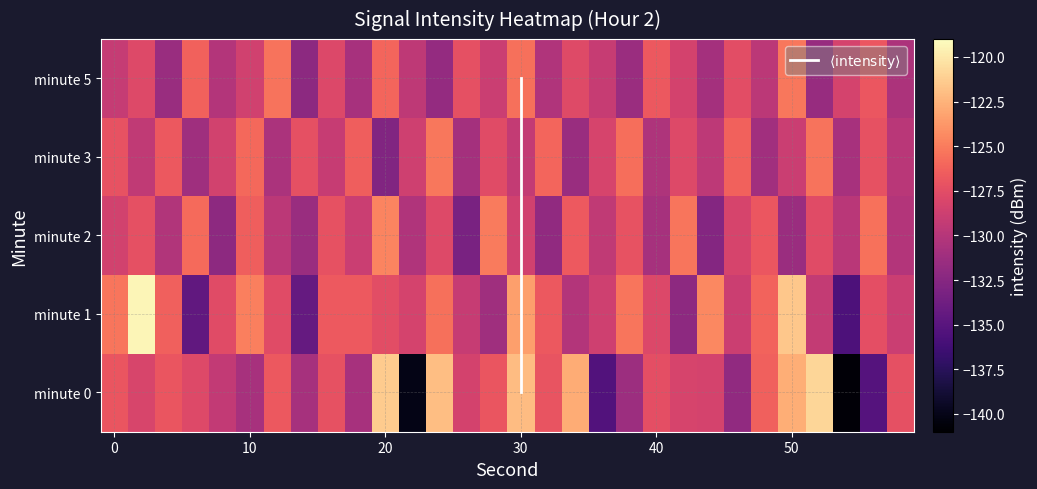

The 3 series shows -52.7 at 22. True or false?

False